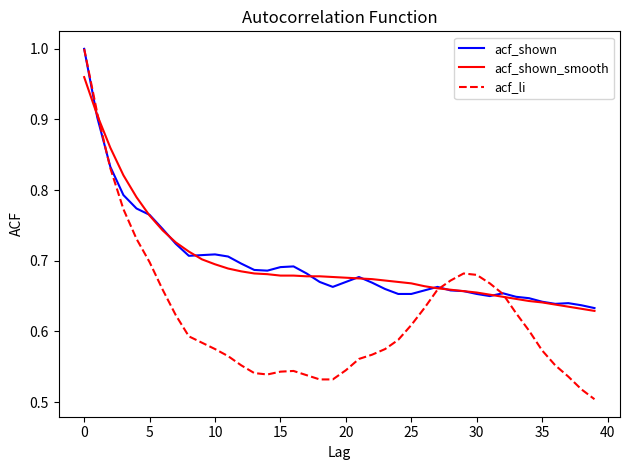

What are all the series names shown in the legend?

acf_shown, acf_shown_smooth, acf_li